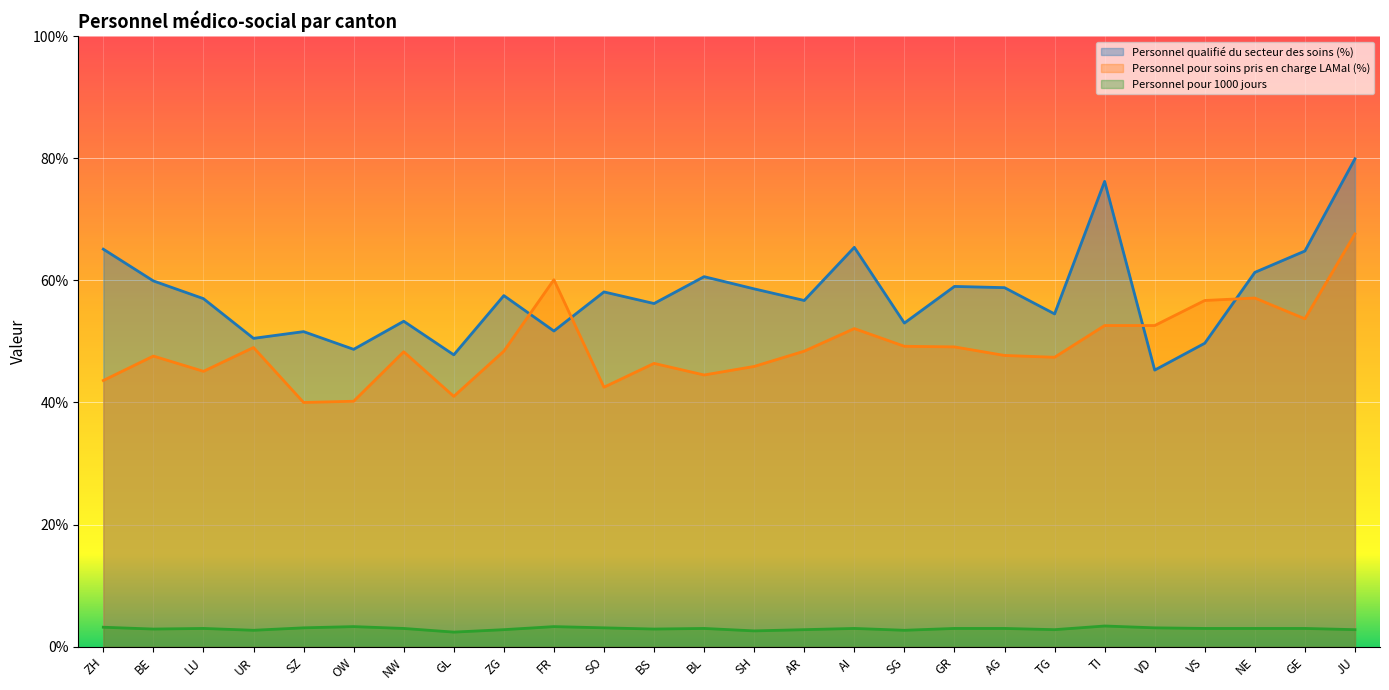

What is the sum of all Personnel pour 1000 jours values?

76.9